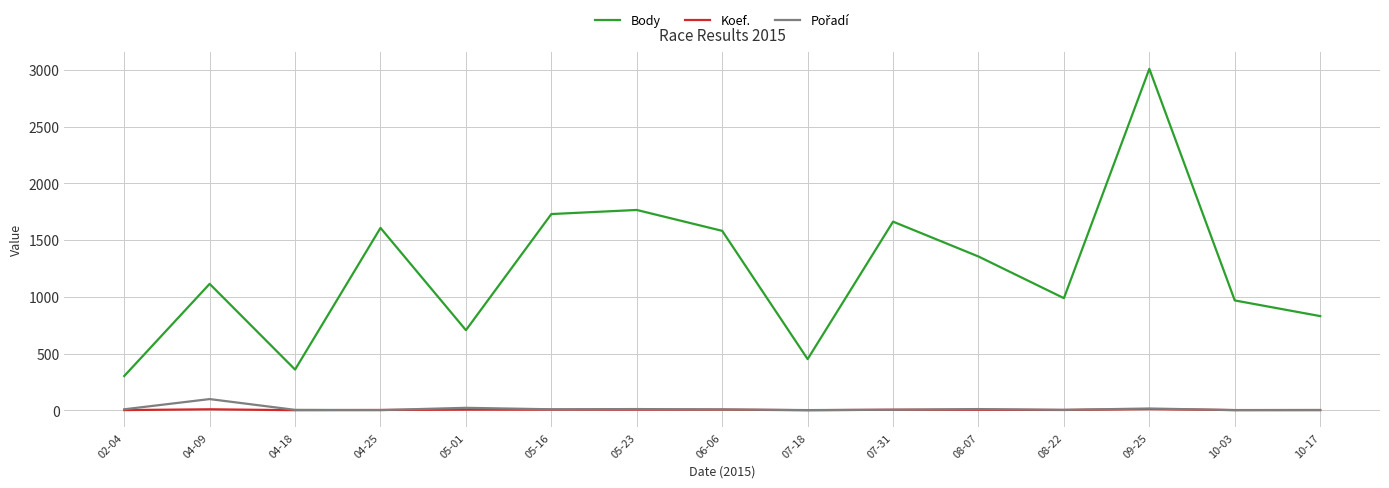

What is the highest value of the Body series?

3009